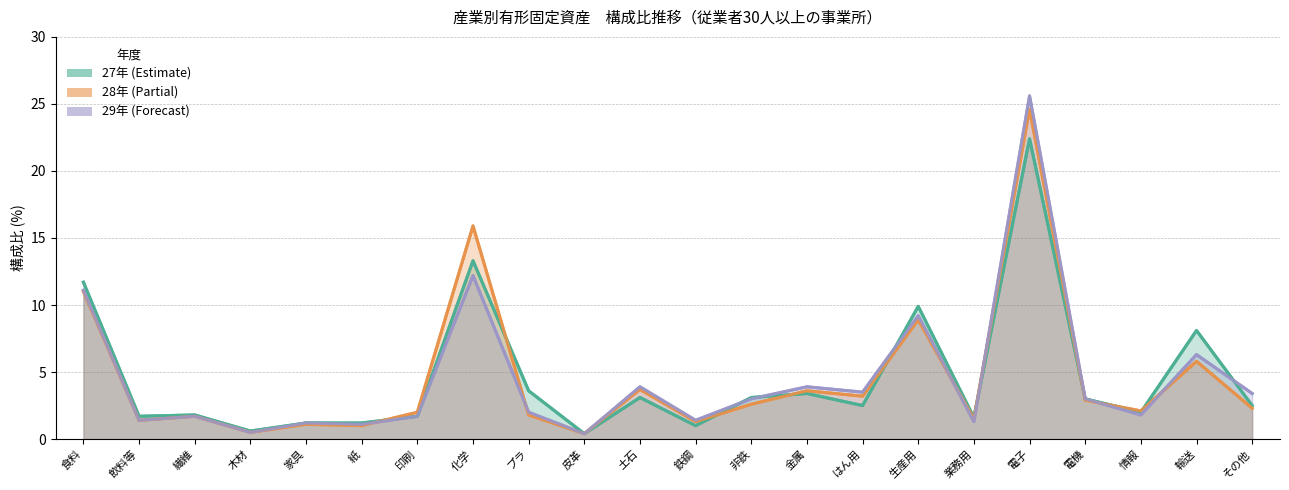

The 29年 series shows 3.0 at 情報. True or false?

False